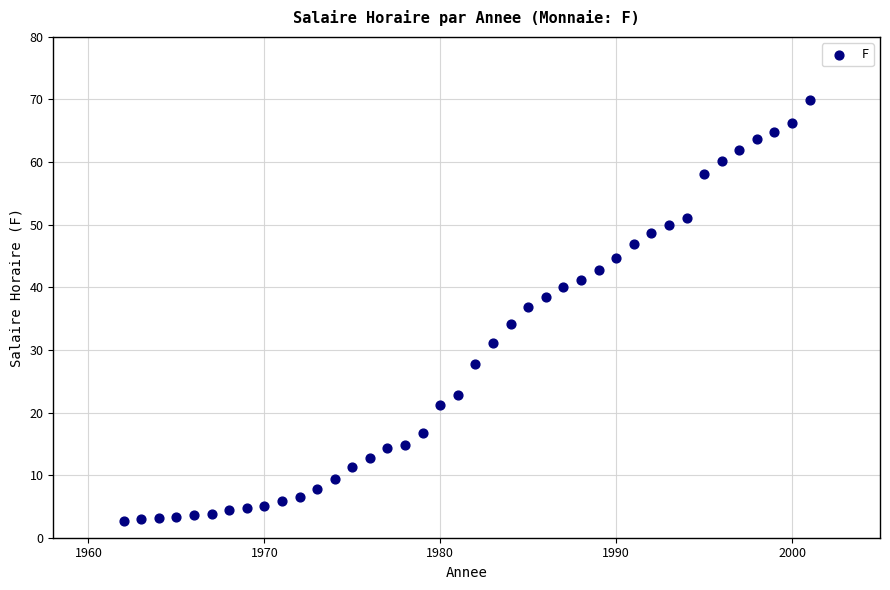

What Y value in the scatter plot is closest to 36?

36.9